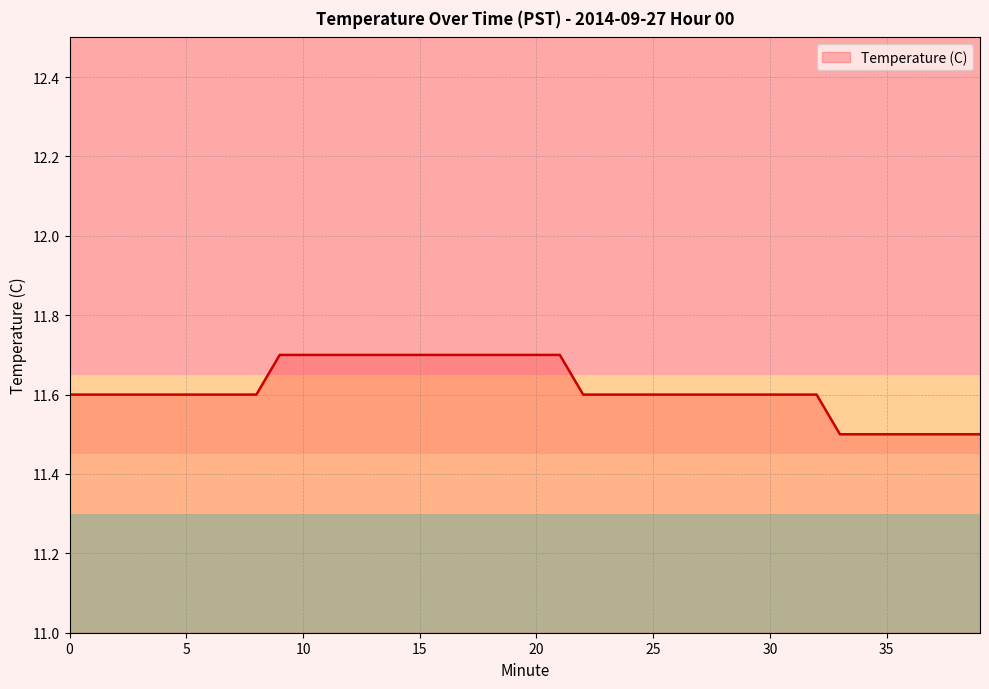

What is the minimum value shown in the chart?

11.5